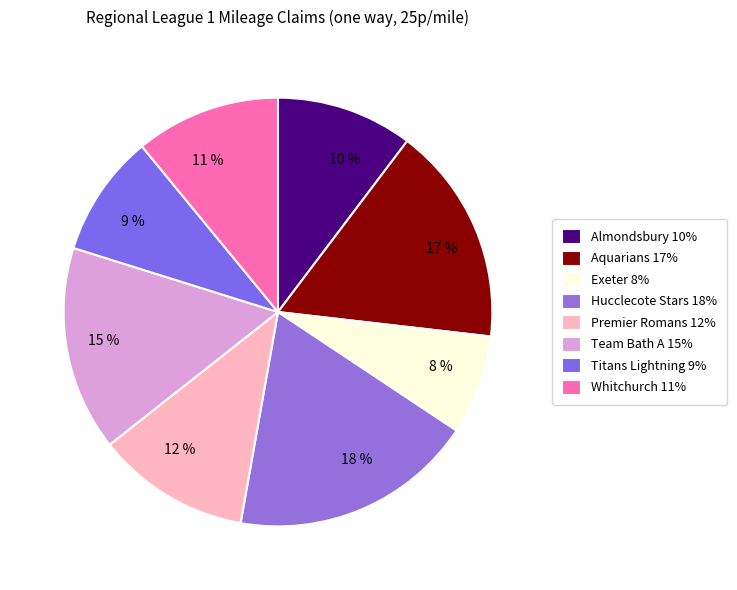

To the nearest percent, what is the combined percentage of 15 % and 11 %?

26%